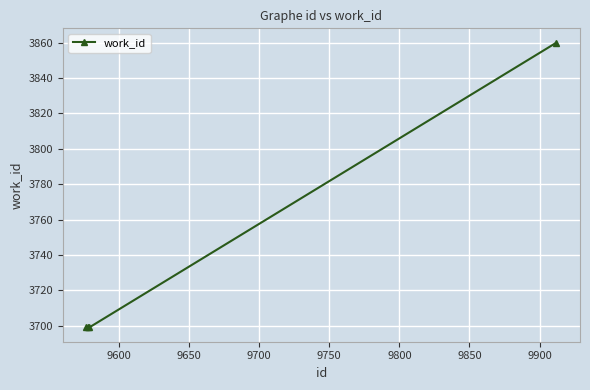

How many values are between 3699 and 3860?

4